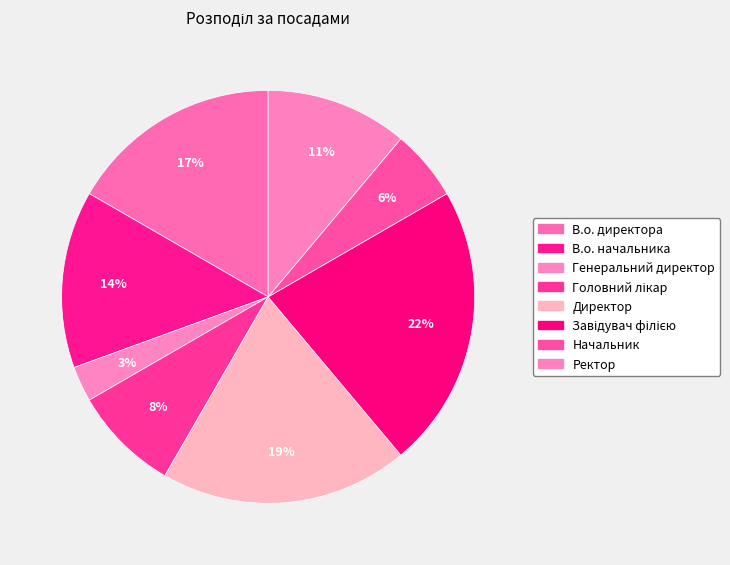

Which category has the biggest portion of the pie?

Завідувач філією